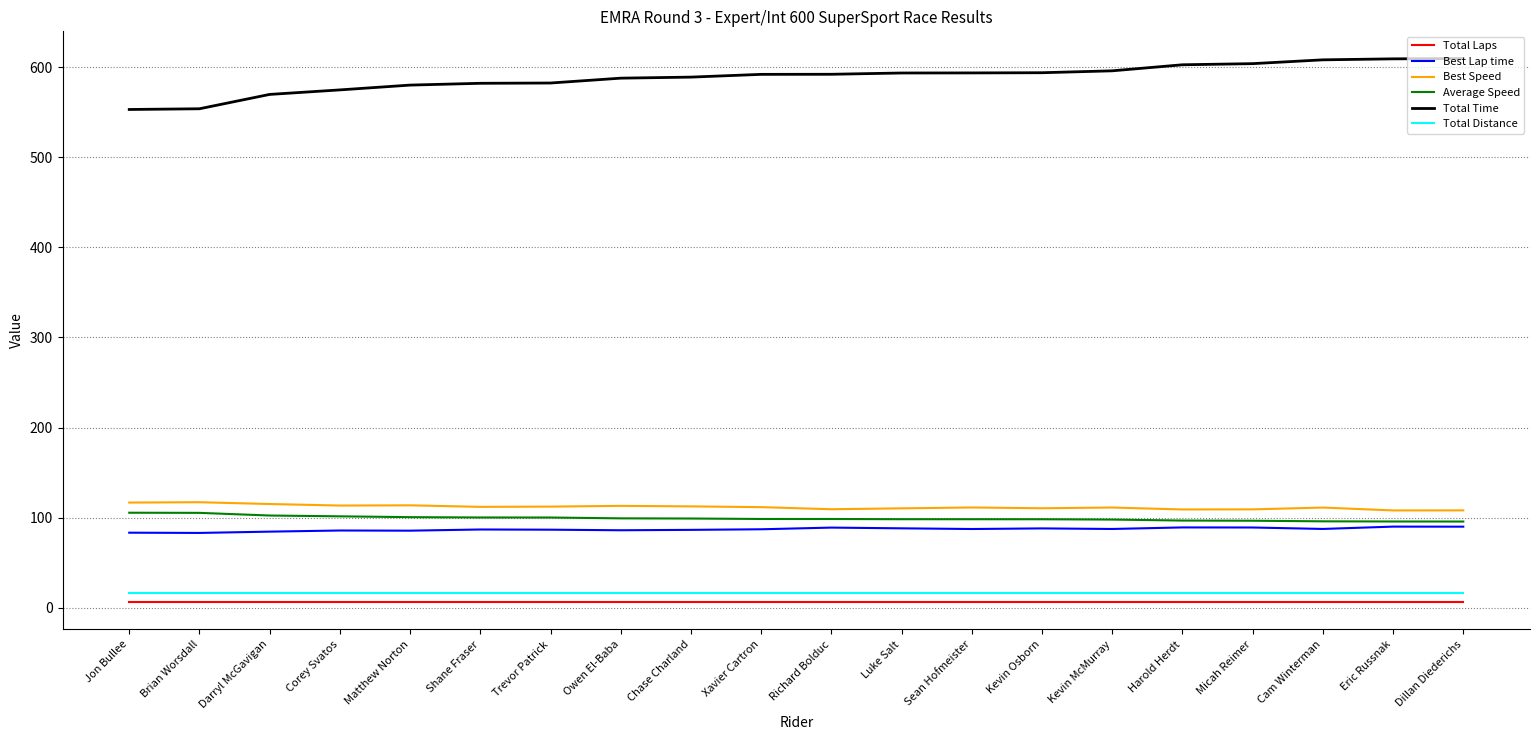

What is the approximate value of Total Time at Kevin McMurray?

596.1